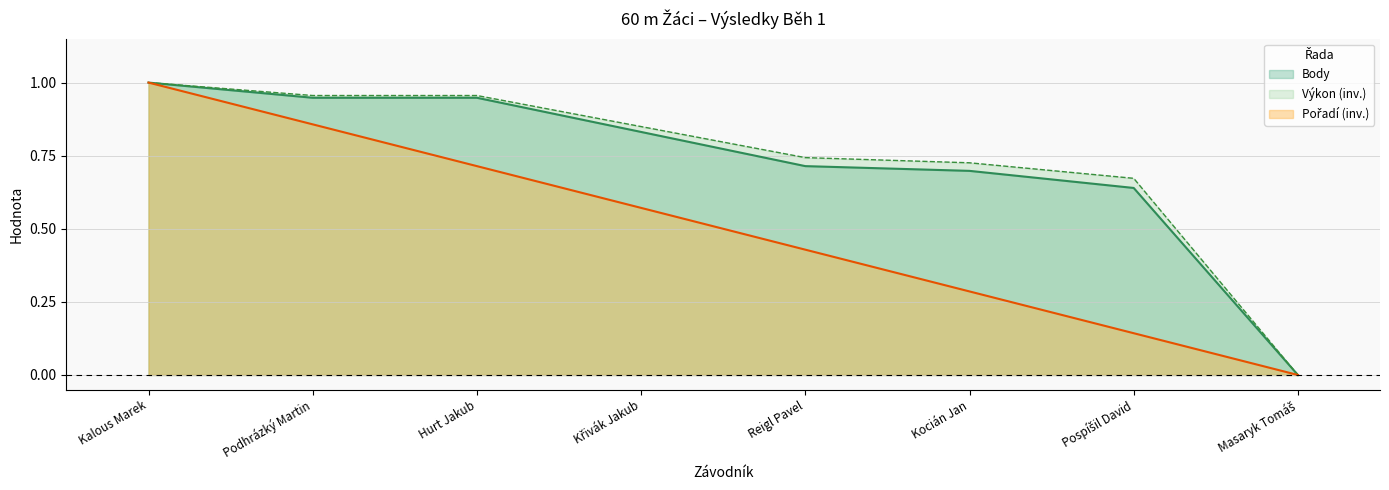

Rank the series at Reigl Pavel from highest to lowest value.

Výkon, Body, Pořadí